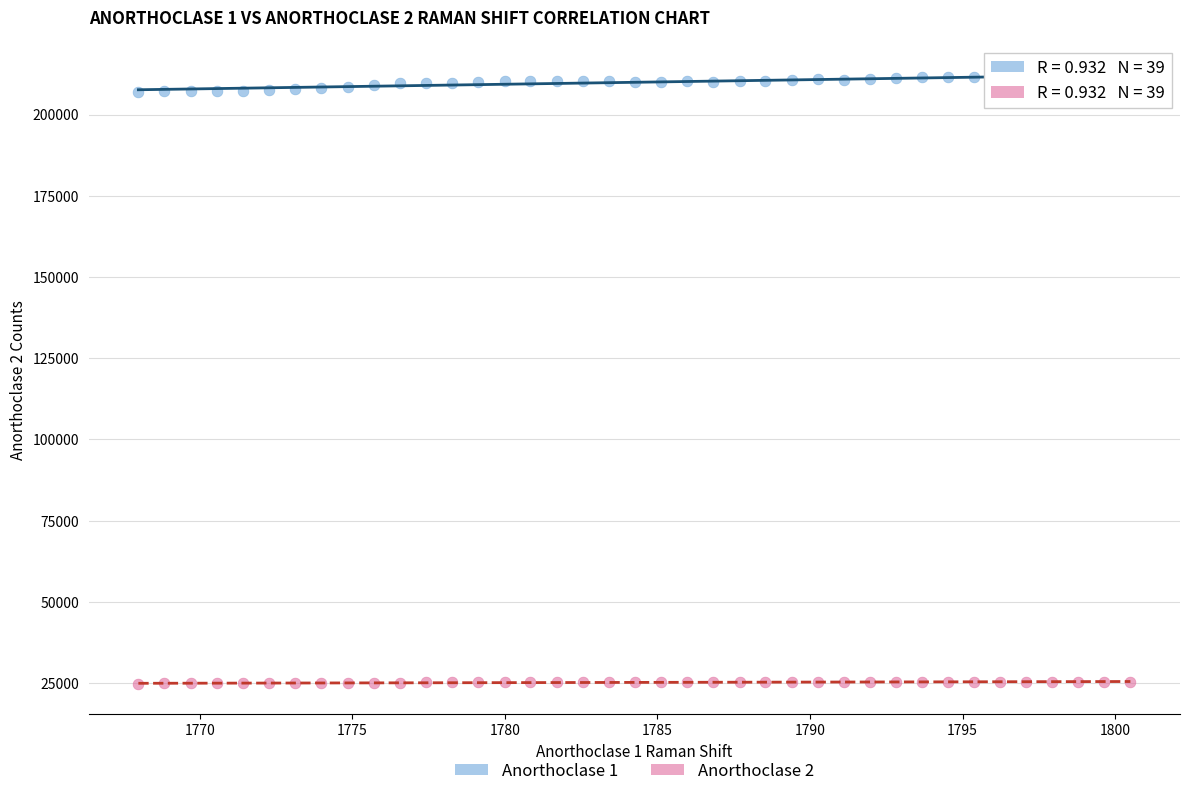

Across all data points, what is the range of X values (max minus min)?

32.5